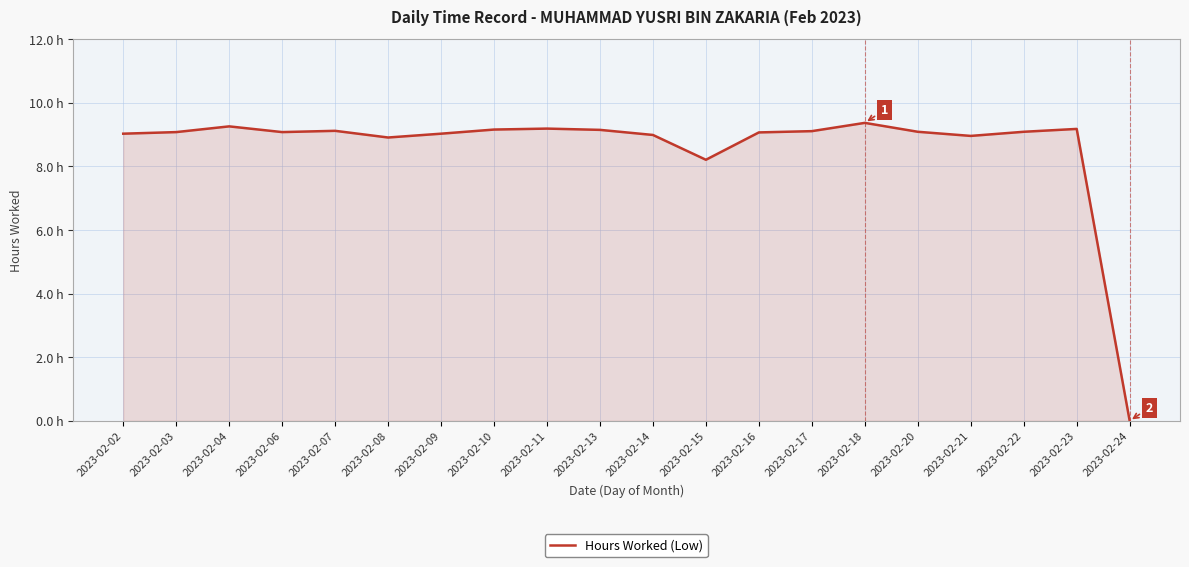

List the labels in order of value, largest first.

2023-02-18, 2023-02-04, 2023-02-11, 2023-02-23, 2023-02-10, 2023-02-13, 2023-02-07, 2023-02-17, 2023-02-20, 2023-02-22, 2023-02-03, 2023-02-06, 2023-02-16, 2023-02-02, 2023-02-09, 2023-02-14, 2023-02-21, 2023-02-08, 2023-02-15, 2023-02-24